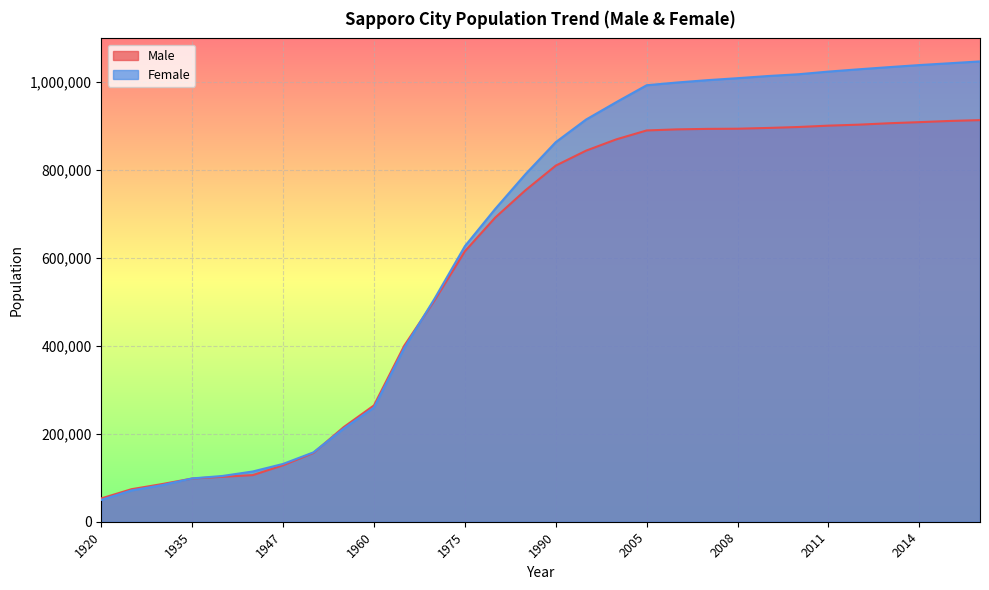

Reading right to left, extract all data points from this chart.

Male: 912514	910614	907898	905412	902193	899961	896850	894719	893002	892605	891492	889054	868883	843170	809185	753216	691057	614533	503157	400145	264367	214941	156290	128264	105954	102112	98150	85509	73980	53018
Female: 1045891	1041742	1037606	1032919	1028014	1022768	1016695	1012685	1007813	1003296	997968	991809	953485	913855	862557	789763	710700	626080	506966	394763	259472	211679	157560	131338	114185	103991	98391	83067	71085	49562